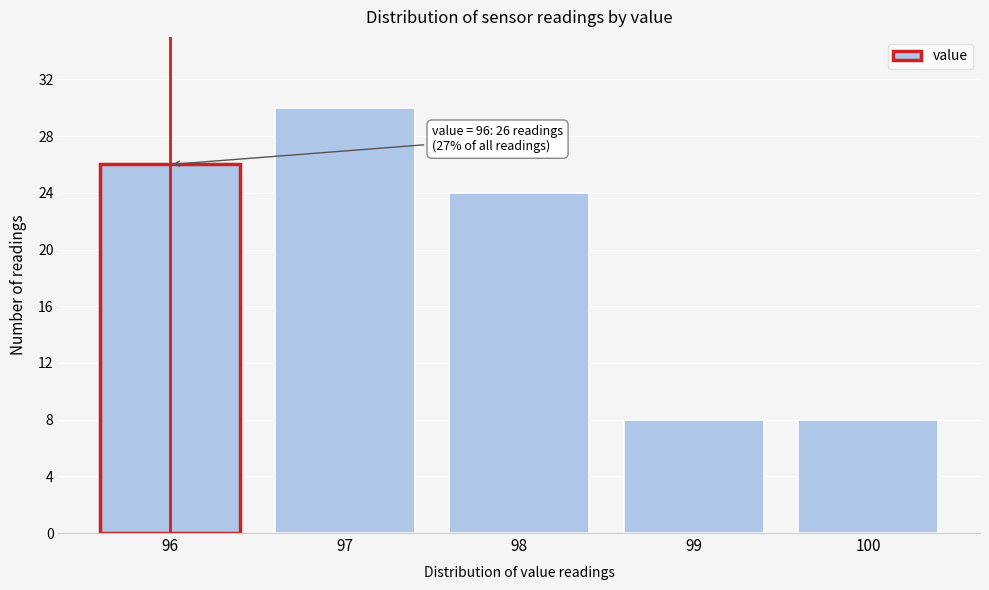

Which range on the x-axis has the tallest bar?

96.5 to 97.5